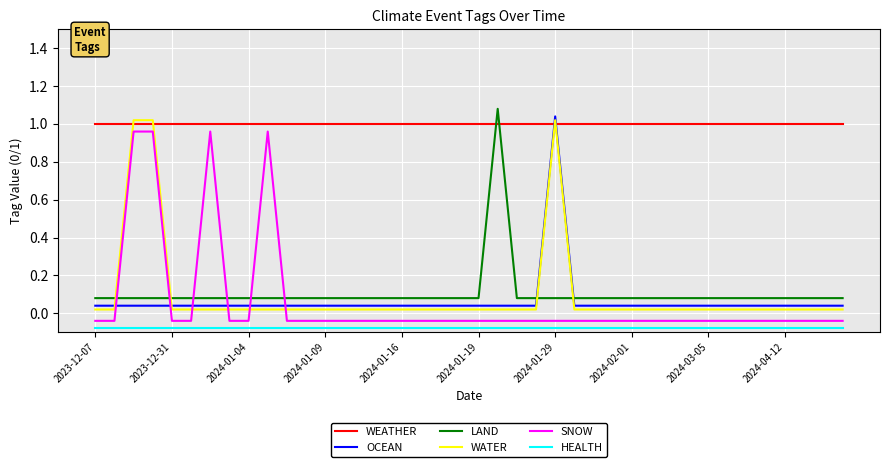

True or false: OCEAN has more than 2 interior local peaks.

False